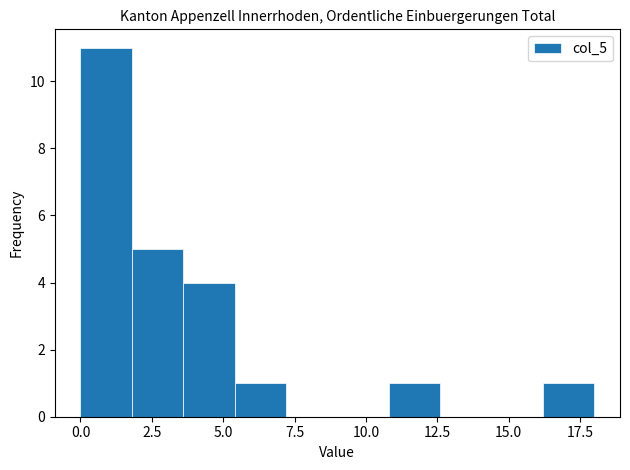

Read against the x-axis, roughly where is the centre of the tallest bar?

1.0